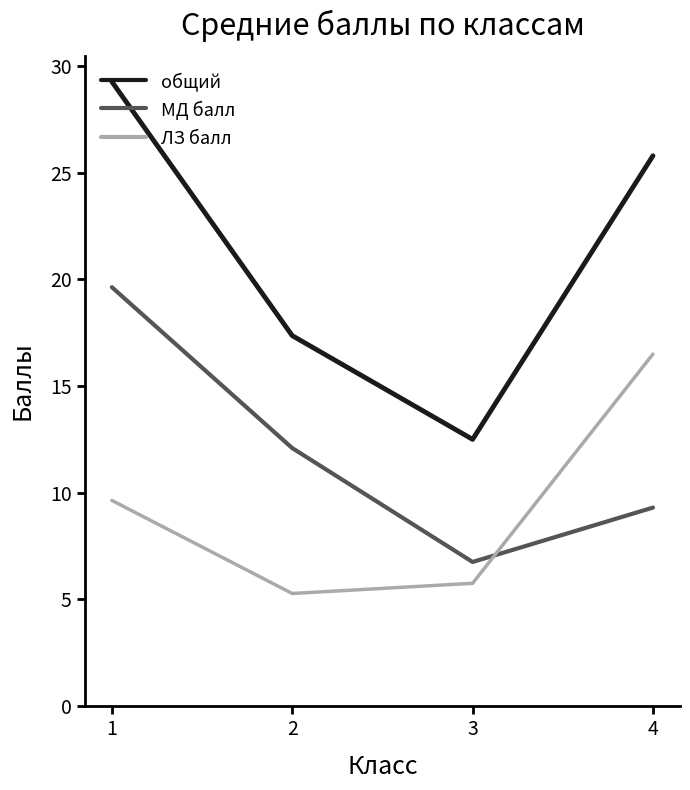

Reading left to right, transcribe all the data shown in this chart.

общий: 1=29.3	2=17.4	3=12.5	4=25.8
МД балл: 1=19.6	2=12.1	3=6.8	4=9.3
ЛЗ балл: 1=9.6	2=5.3	3=5.8	4=16.5